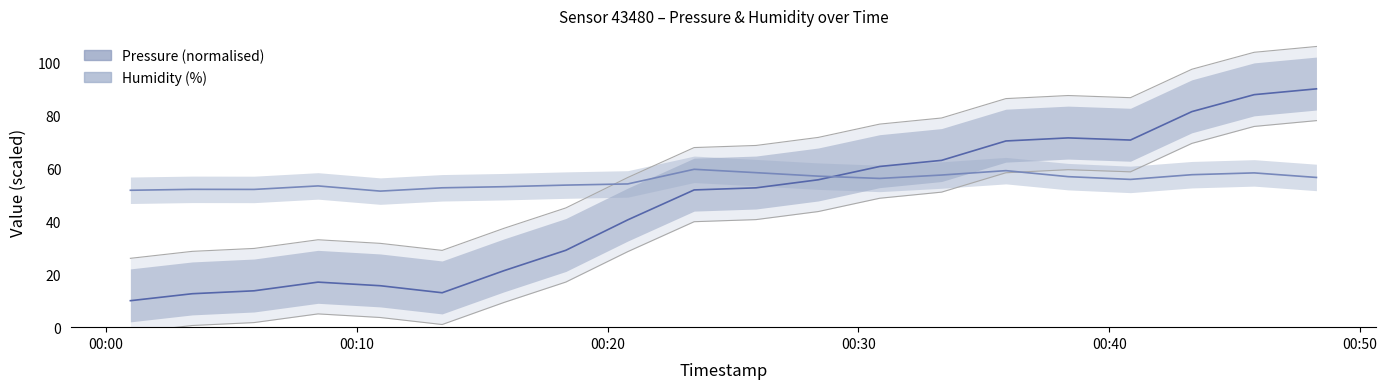

Is it true that pressure equals 97.4 at 2023-01-26T00:20:48?

False